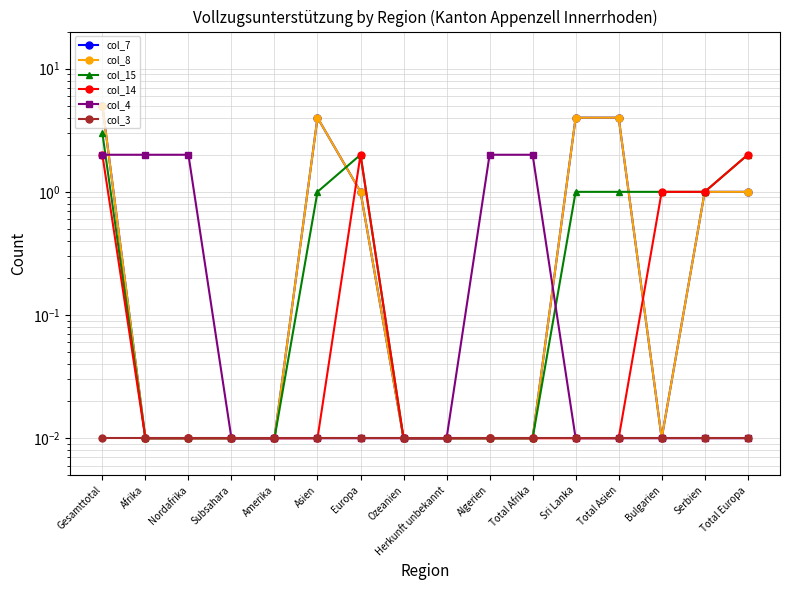

What is the difference between the highest and lowest values at Bulgarien?

1.0